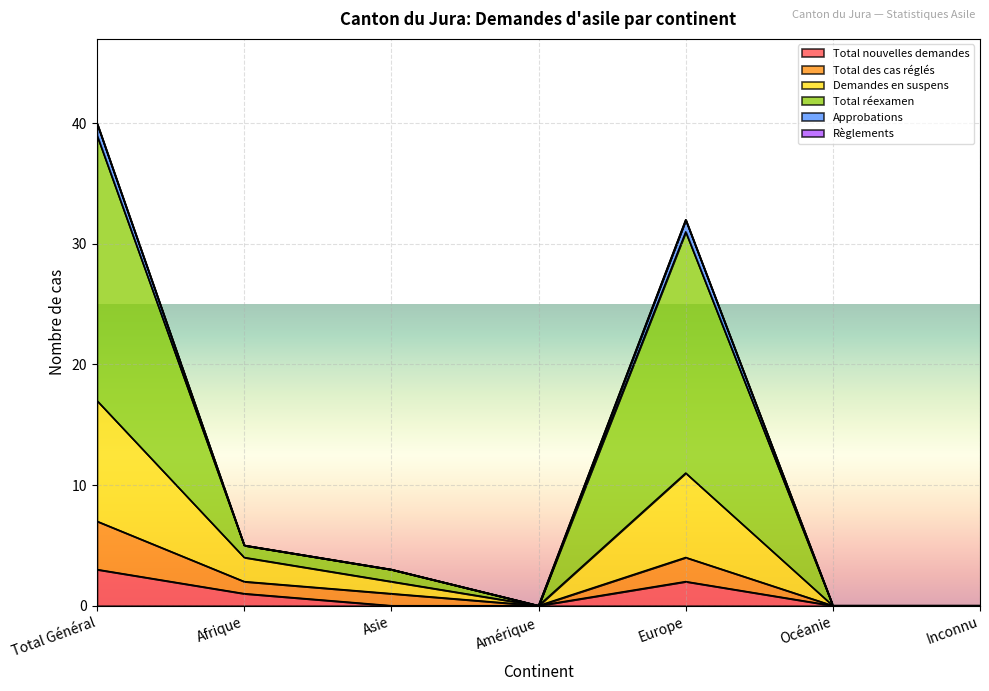

Between Total Général and Asie, which series saw the biggest shift?

Total réexamen